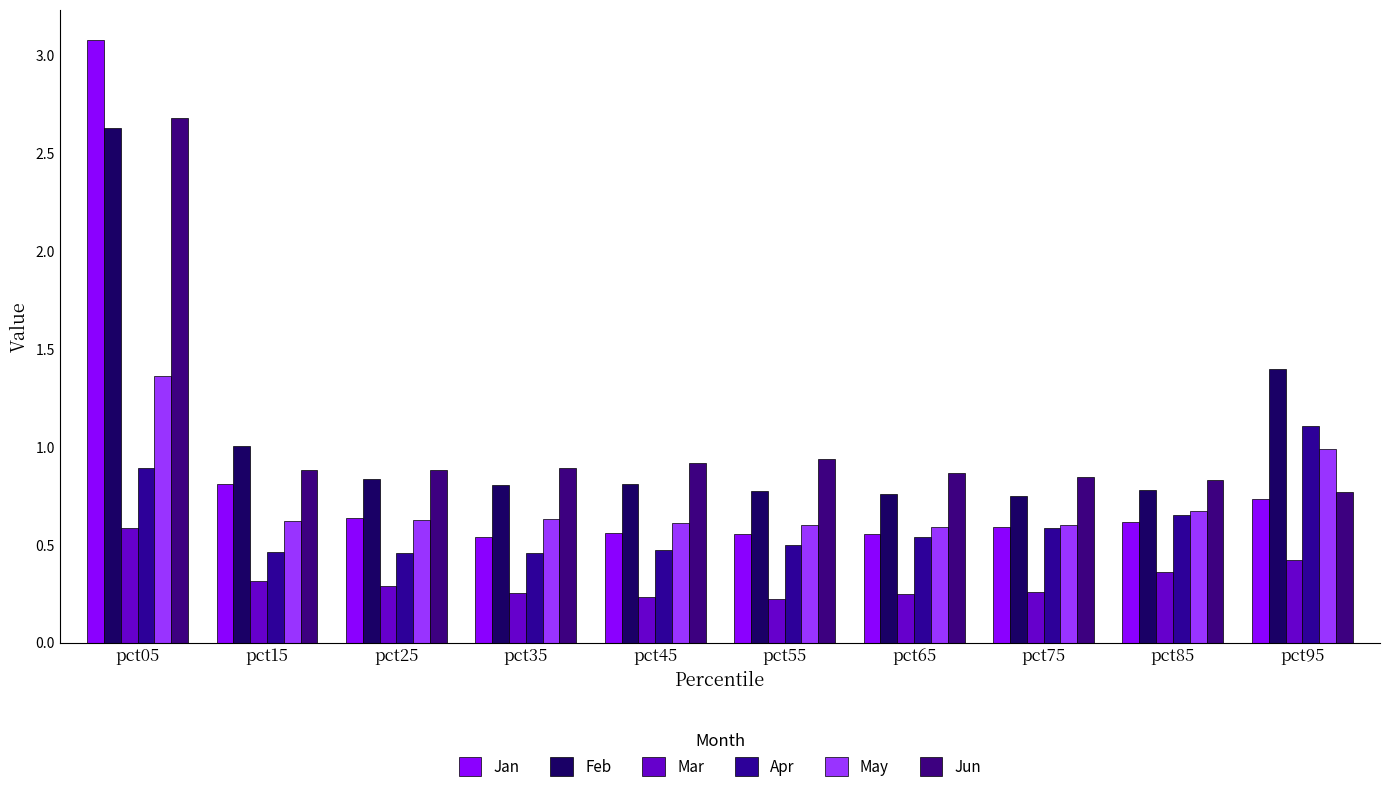

What is the average value of the Jun series?

1.1